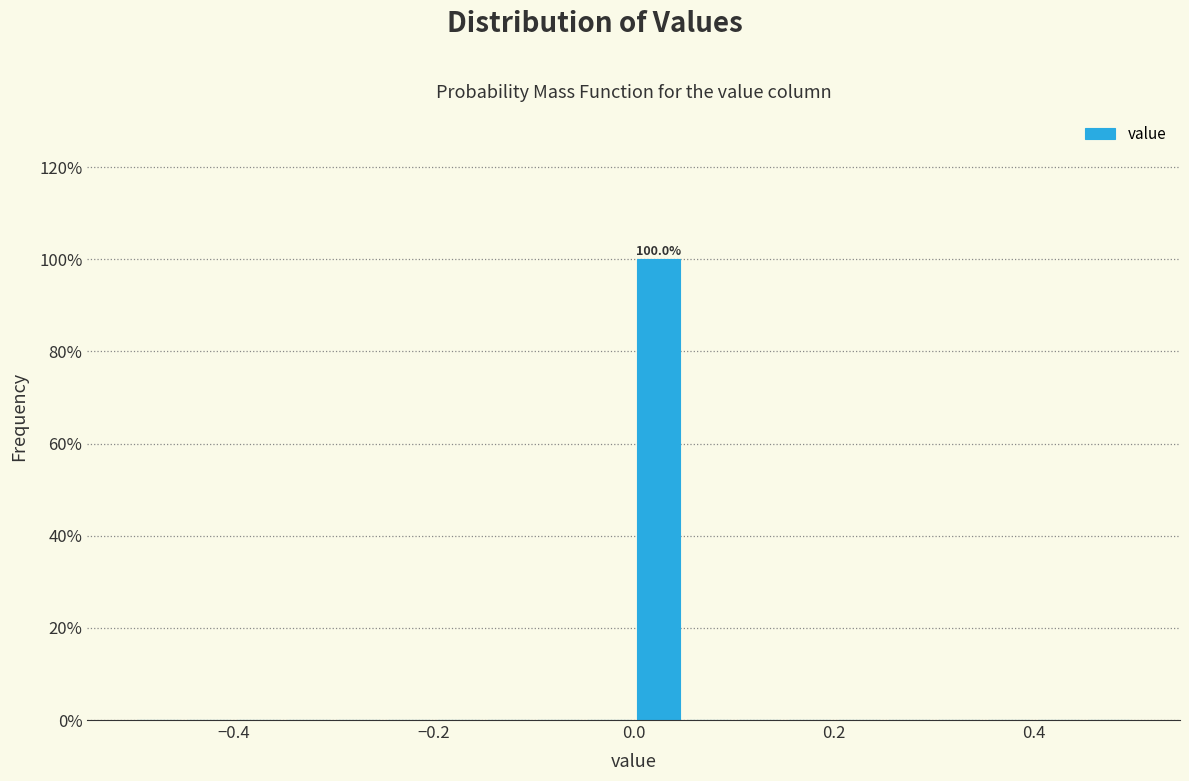

Read against the x-axis, roughly where is the centre of the tallest bar?

0.02